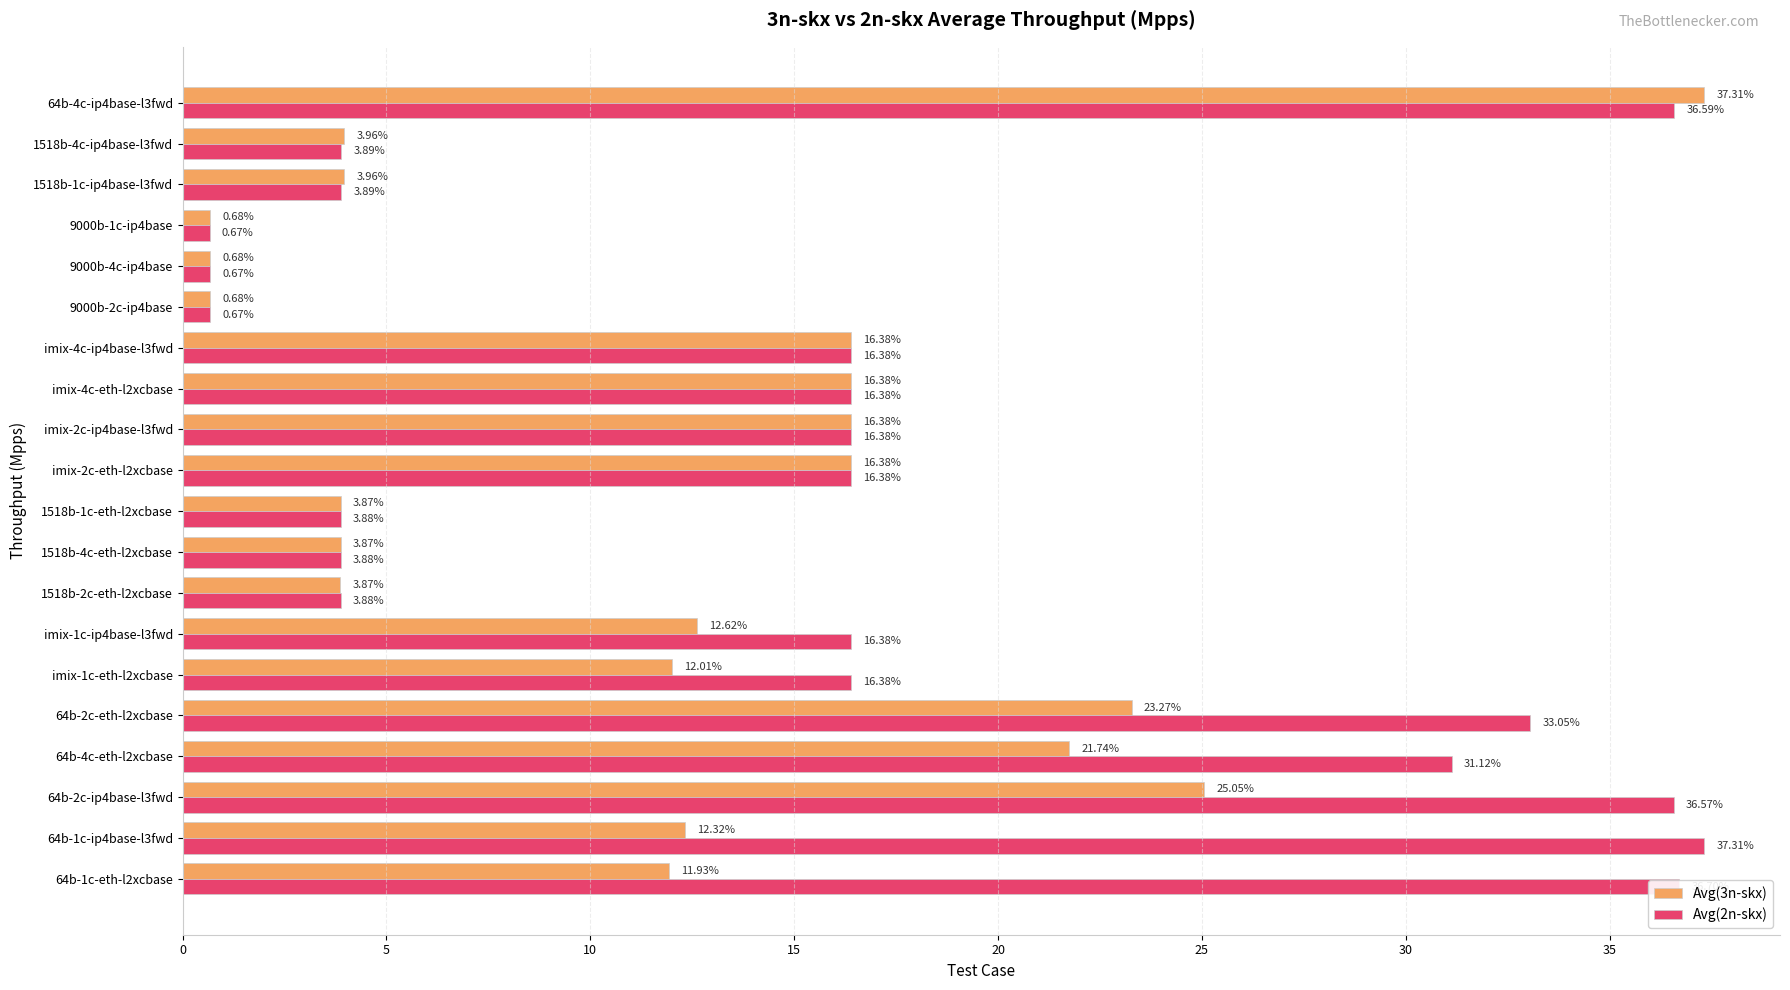

List the series in order of their overall mean, highest first.

Avg(2n-skx), Avg(3n-skx)